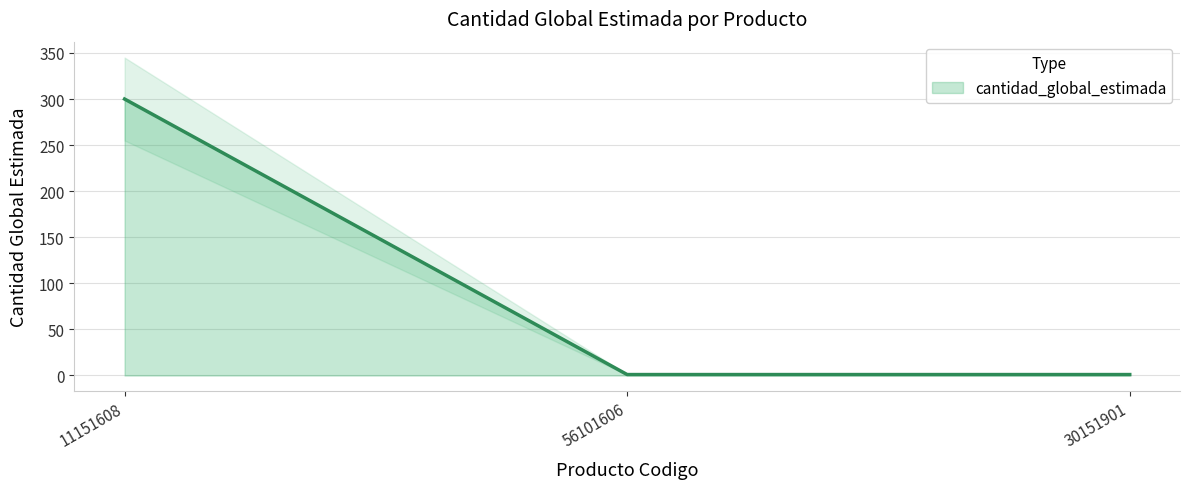

What is the sum of all values?

302